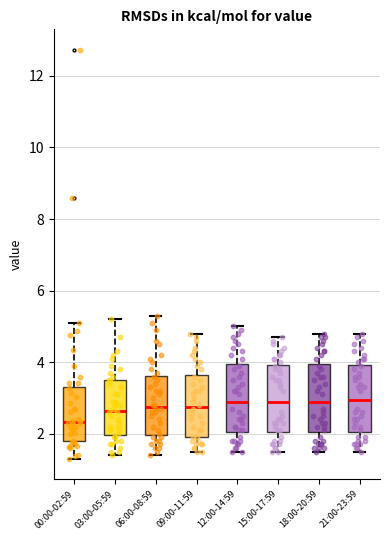

Where does the upper whisker of the box for 15:00-17:59 end on the y-axis? The values are not printed on the chart, so give them approximately, as read against the axis.

4.8